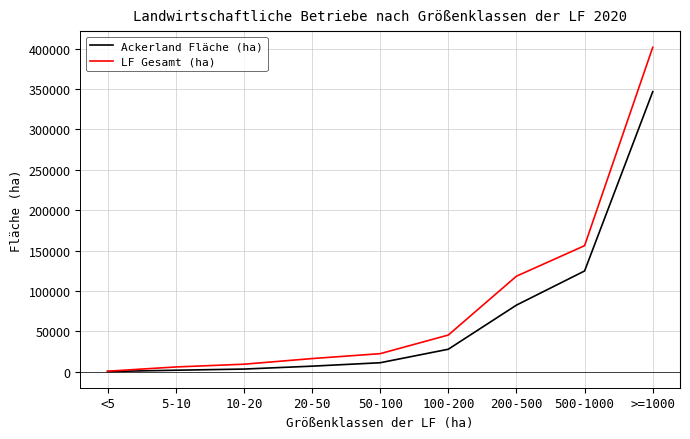

What value does the LF Gesamt (ha) series have at >=1000?

401726